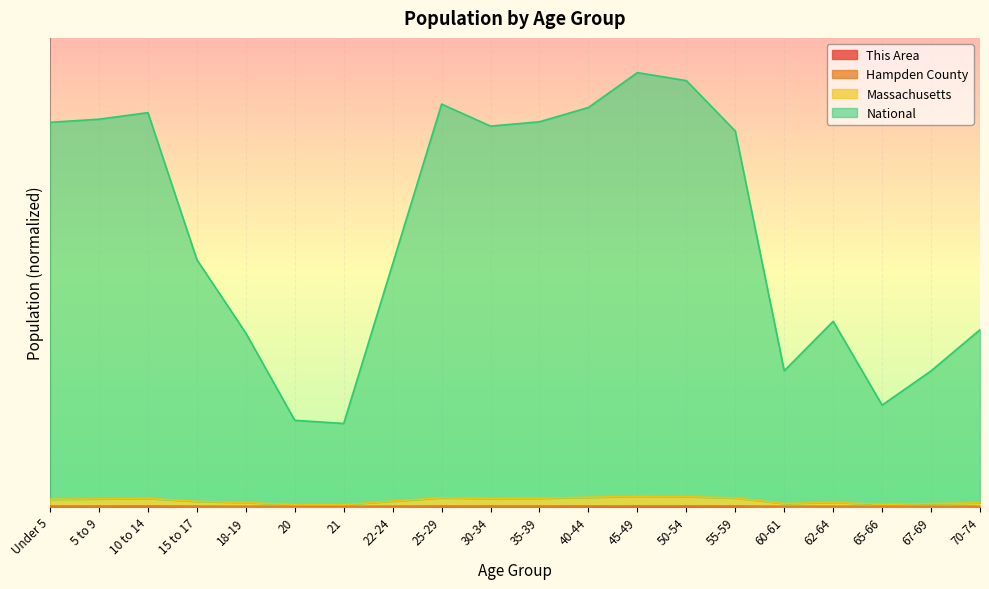

Rank the series at 60-61 from lowest to highest value.

This Area, Hampden County, Massachusetts, National